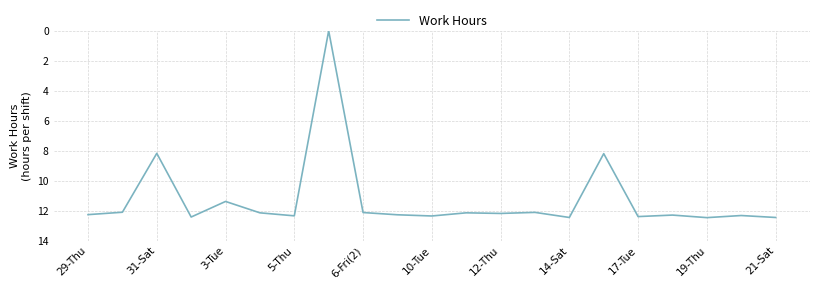

What is the greatest value displayed?

12.5